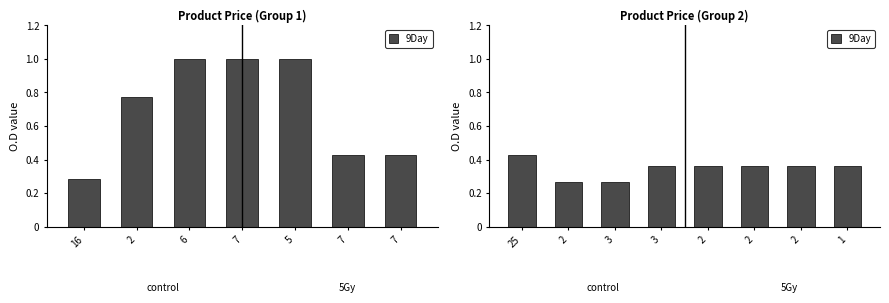

True or false: the data shows 0.1 at 1.

False